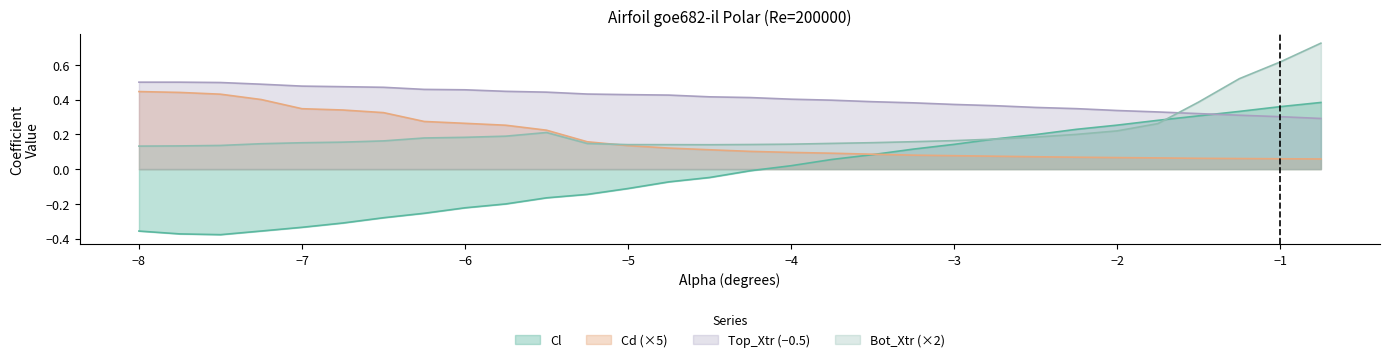

What are all the series names shown in the legend?

Cl, Cd (×5), Top_Xtr (−0.5), Bot_Xtr (×2)